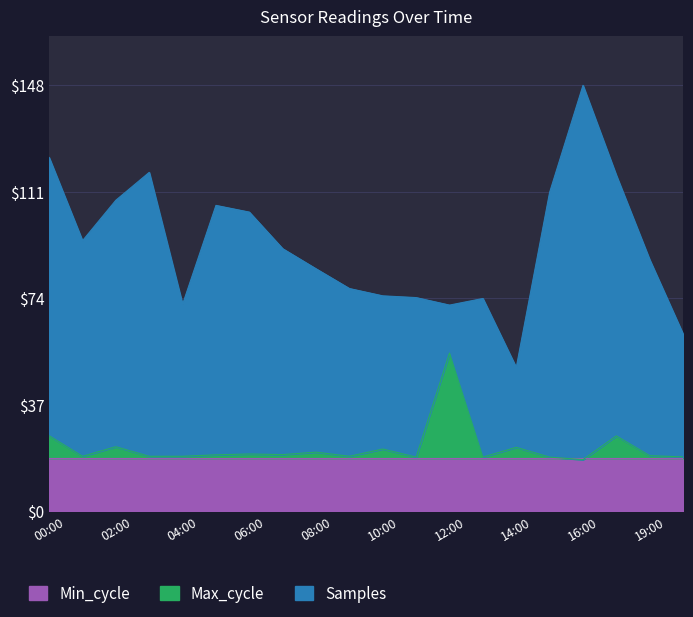

Which series has the widest spread of values?

Samples